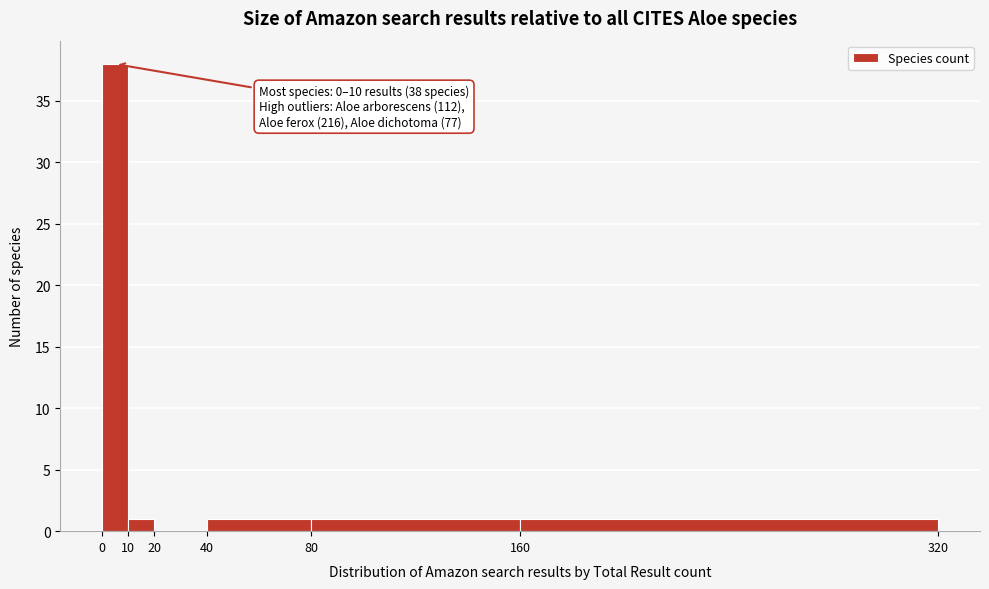

Over which range of the x-axis is the bar tallest?

0 to 10